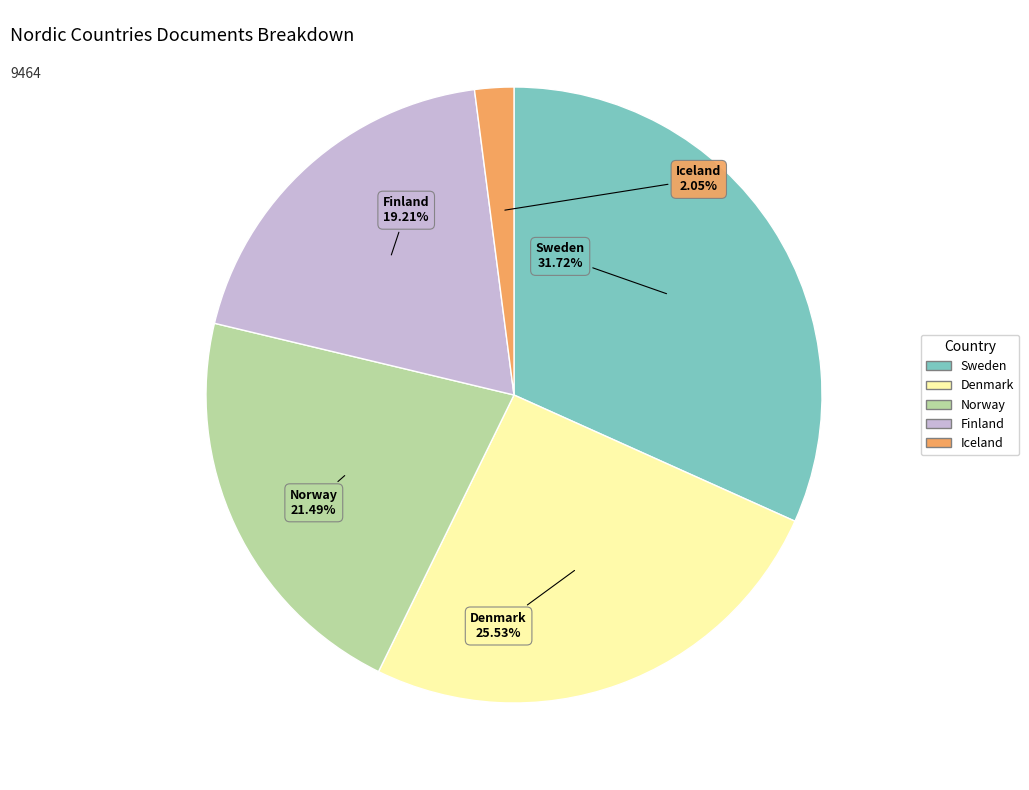

What portion of the pie excludes Iceland?

98.0%